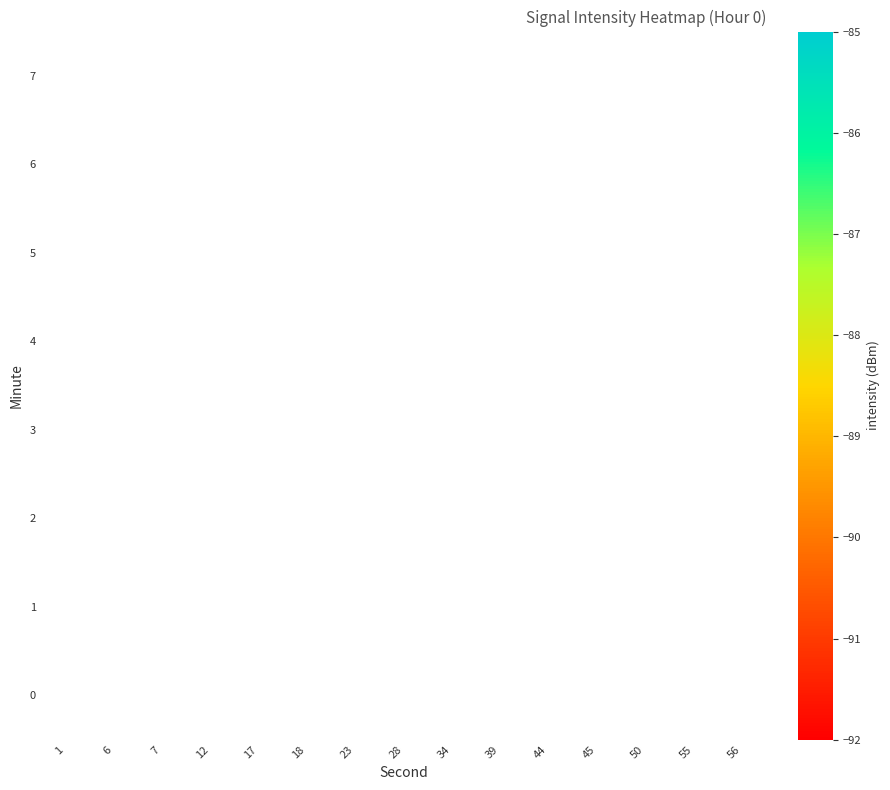

Which label corresponds to the smallest value in the chart?

34